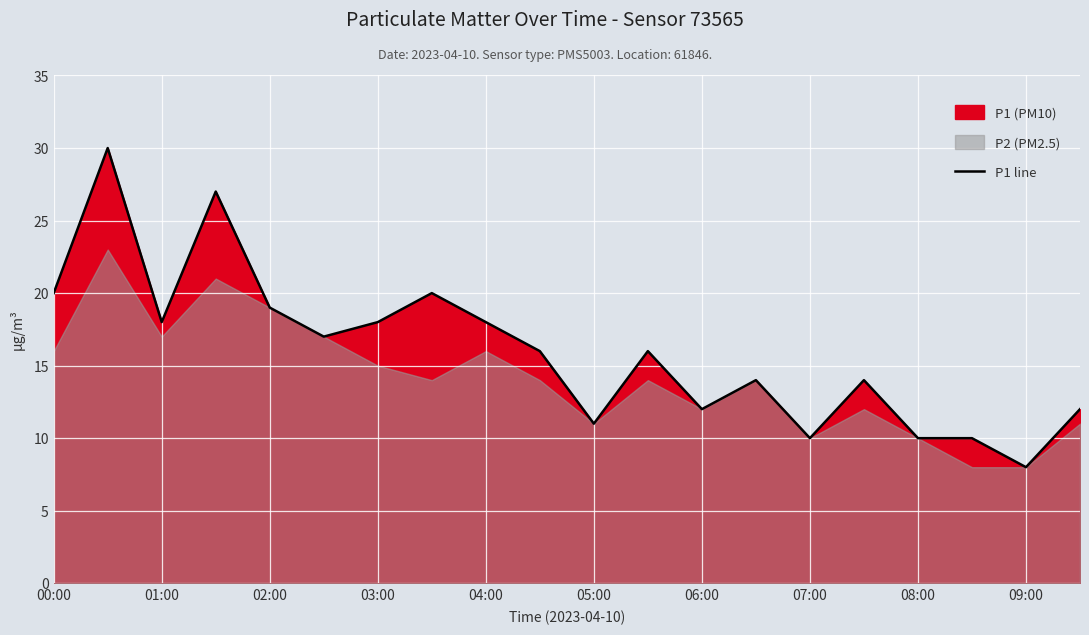

At which label does P1 line reach its minimum?

09:00